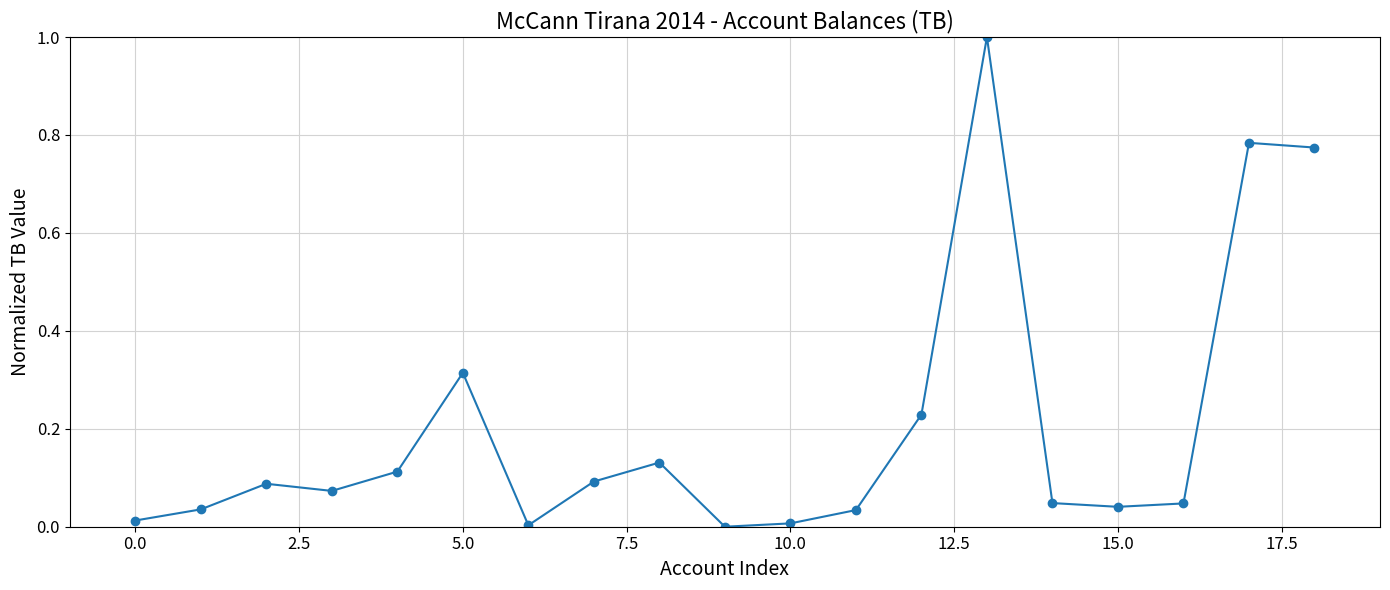

What is the value of the 14th point from the left?

1.0